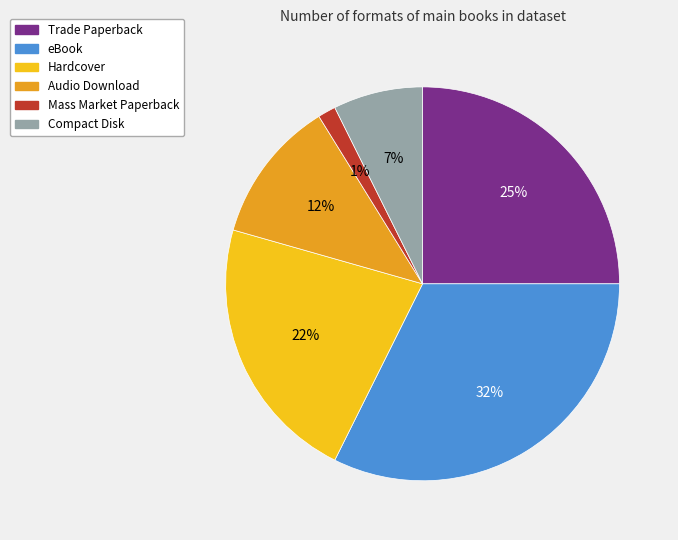

Count the number of slices in the pie.

6